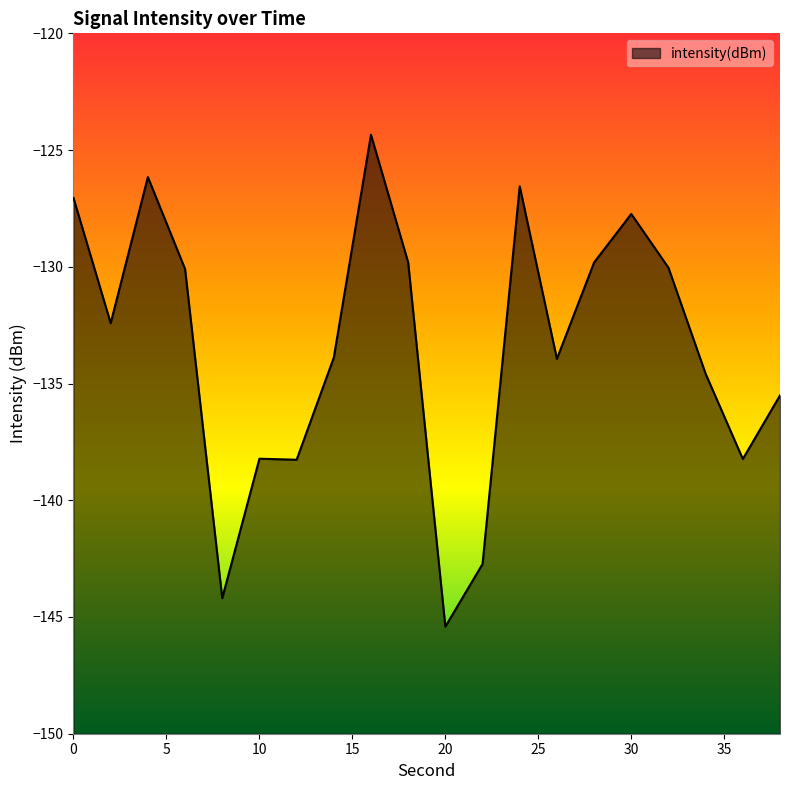

What is the change in value from 22 to 36?

+4.5